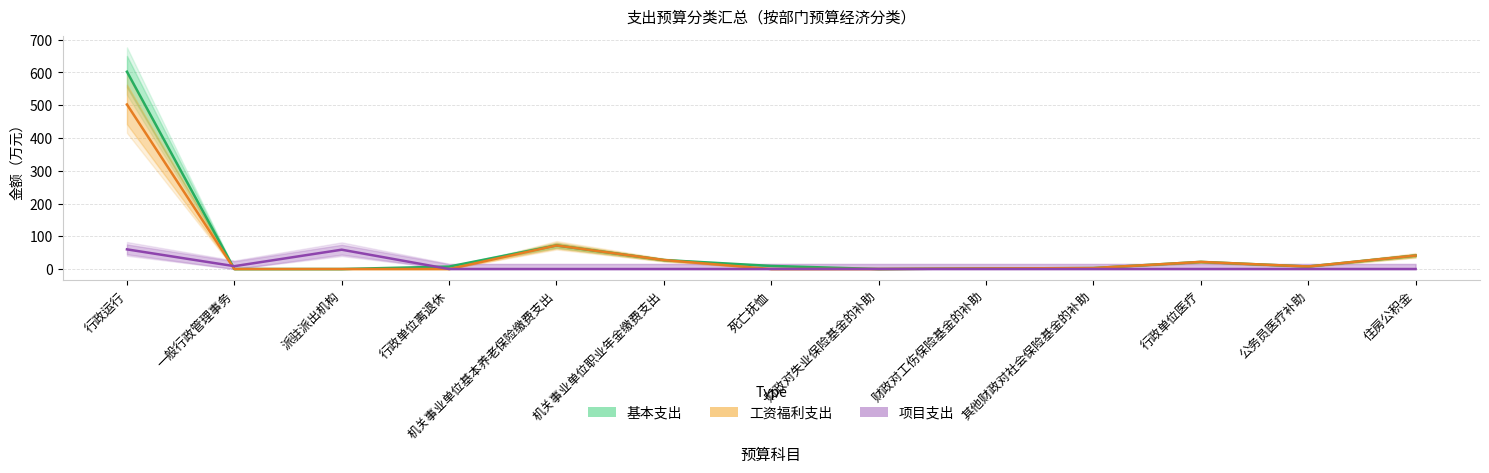

What is the total value across all series at 一般行政管理事务?

8.7